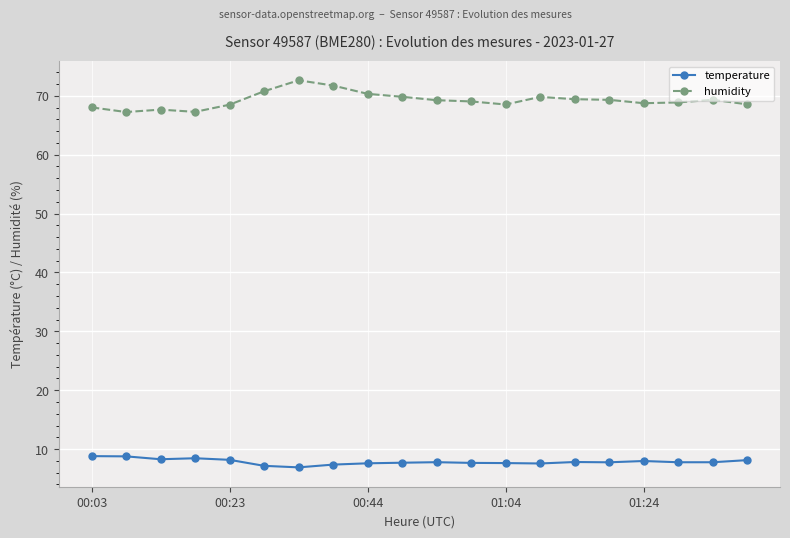

Is this an area chart (filled region under the line)?

No